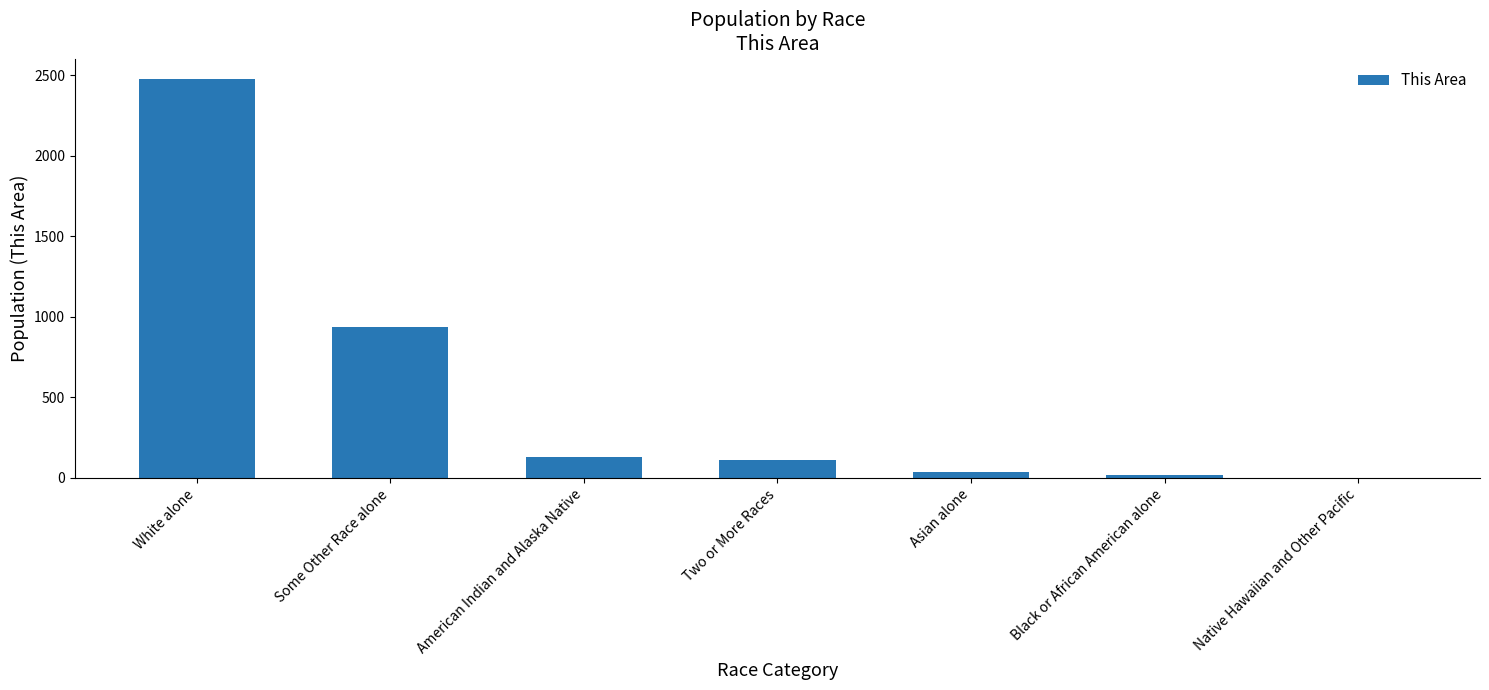

True or false: the data shows 2479 at White alone.

True